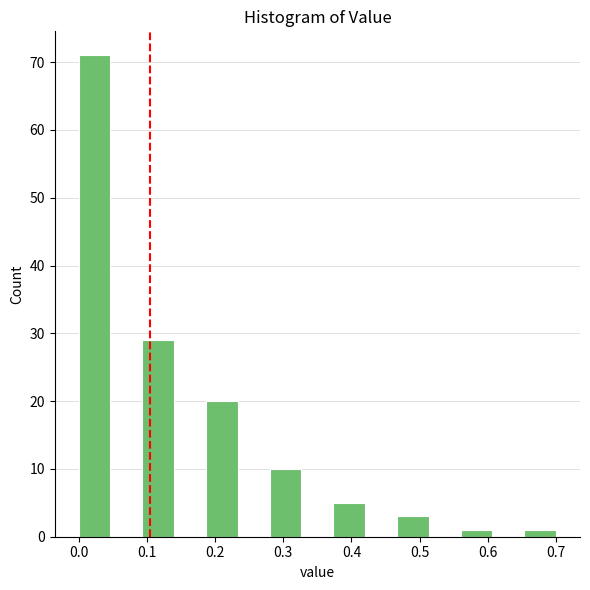

How tall is the bar that spans 0.19 to 0.23 on the x-axis? Neither the bar edges nor the heights are printed on the chart, so give them approximately, as read against the axes.

20